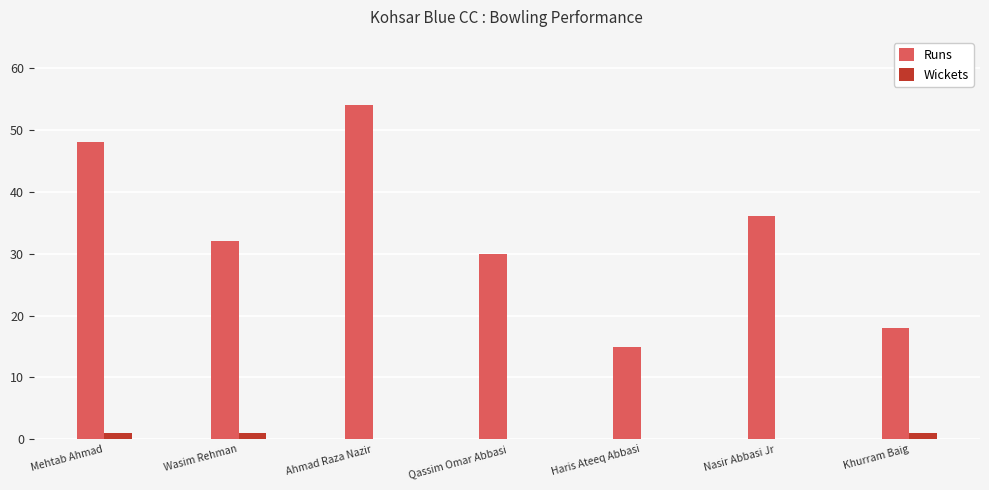

Which series has the largest range (max minus min)?

Runs